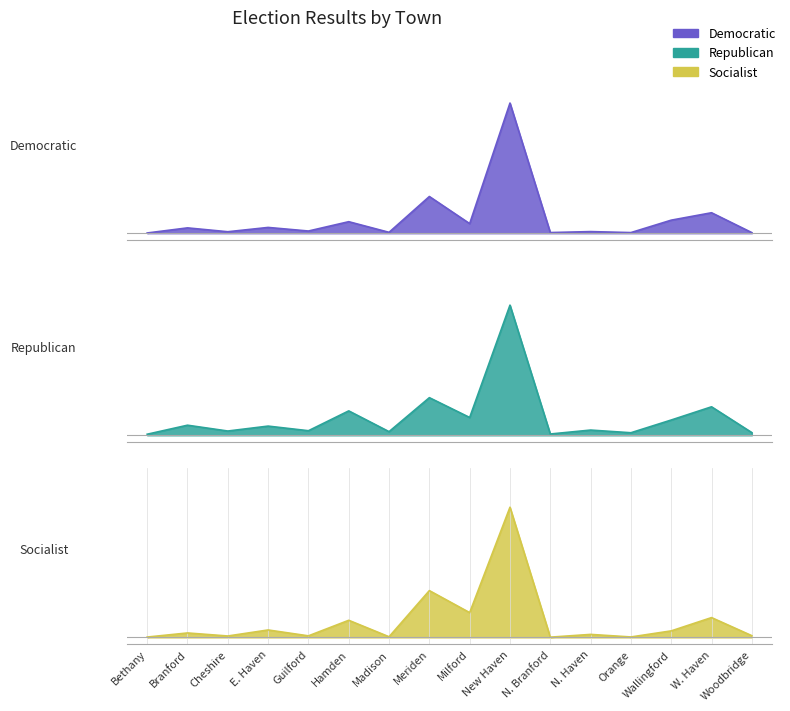

The value of Republican at New Haven is 1.0. True or false?

True